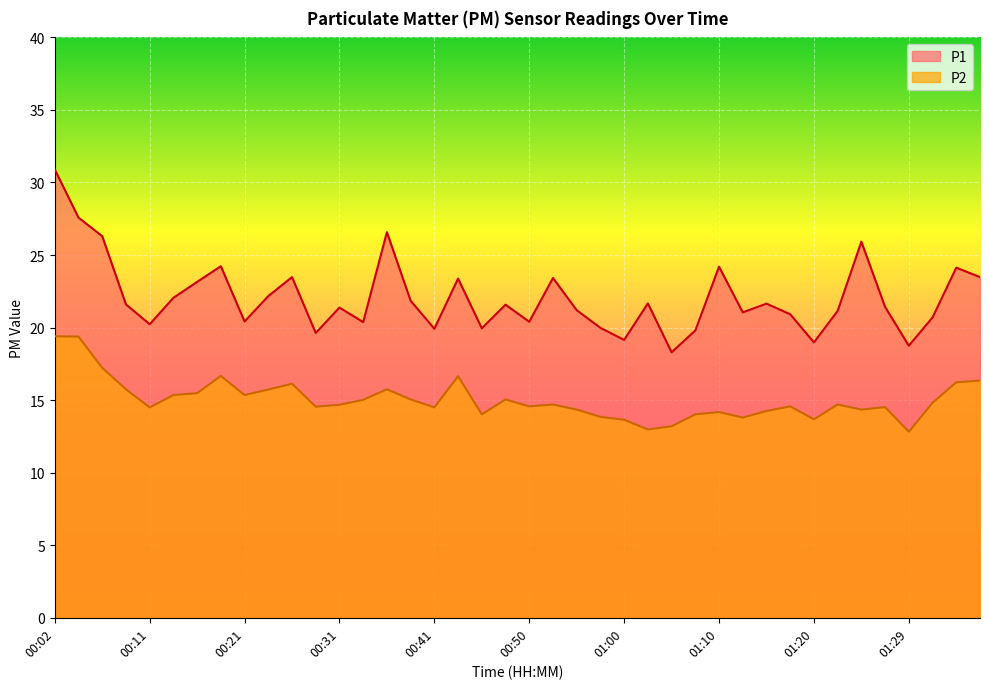

What is the label of the 4th point from the right?

01:29